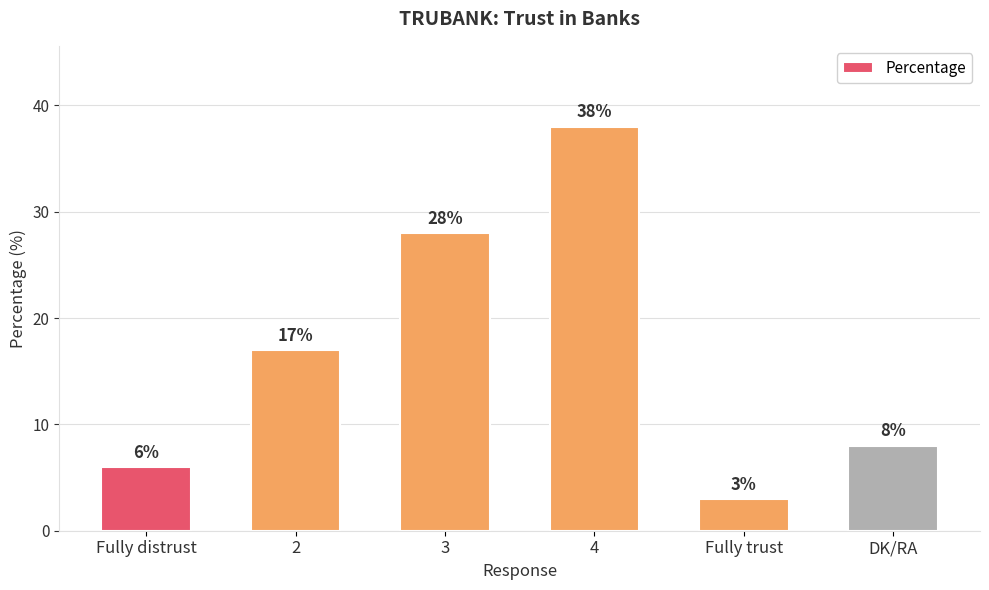

At which category does the chart reach its peak across all series?

4